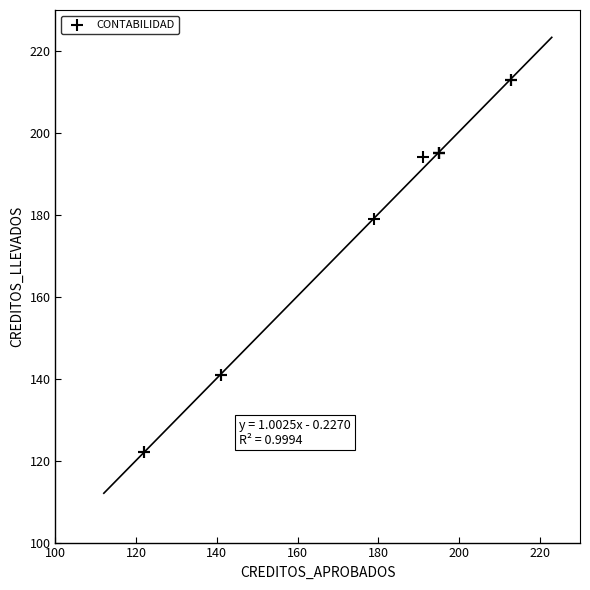

What Y value in the scatter plot is closest to 167?

179